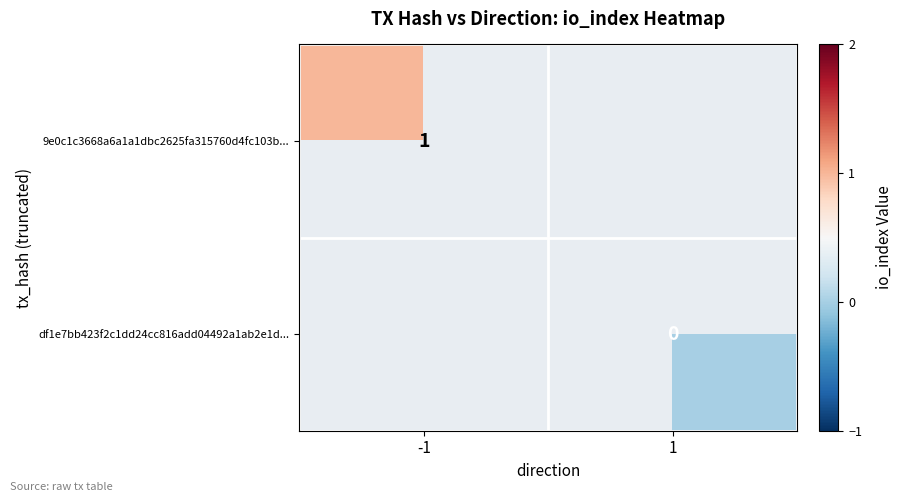

How many distinct data groups are displayed?

2